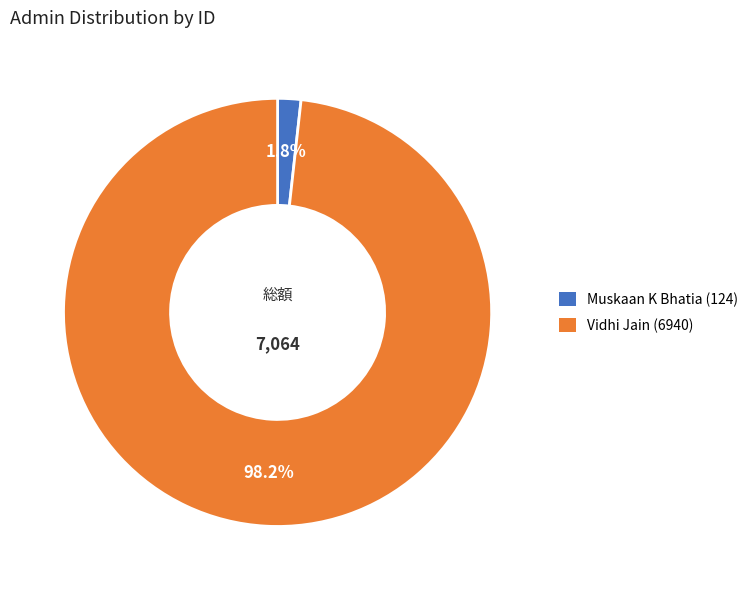

Which slice is the smallest?

Muskaan K Bhatia (124)